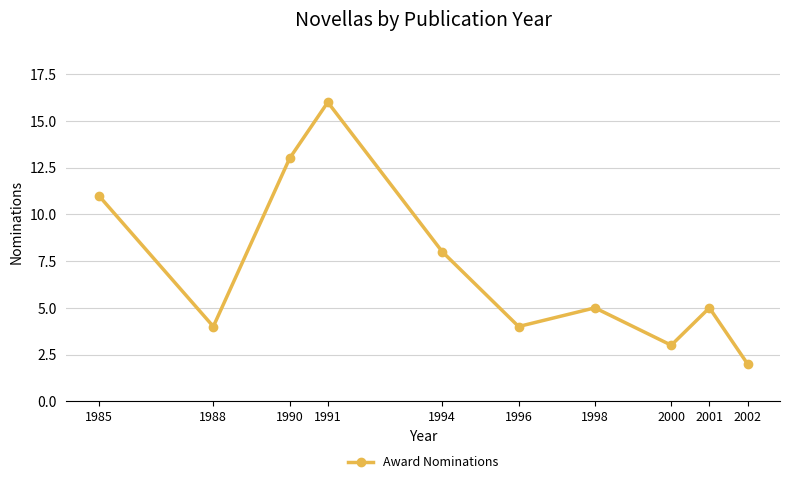

Does the chart have visible grid lines?

Yes